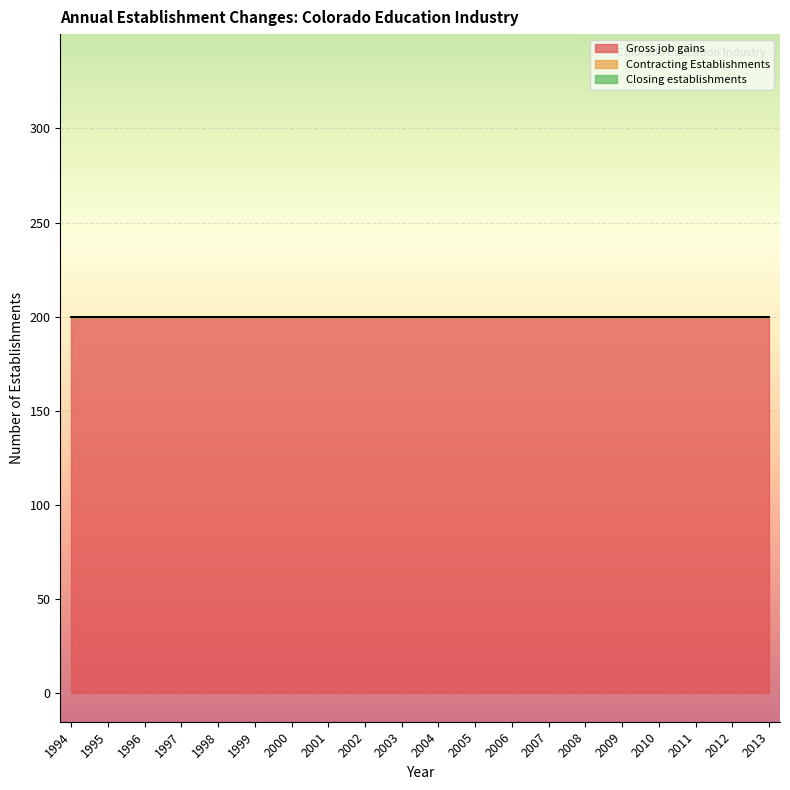

Which series has the largest range (max minus min)?

Gross job gains